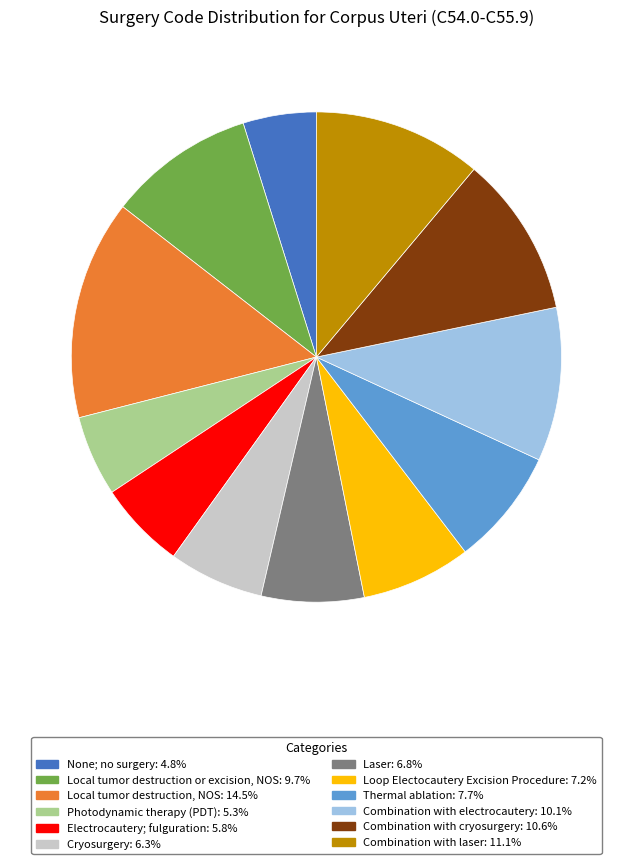

Is there any slice that represents more than half of the pie?

No